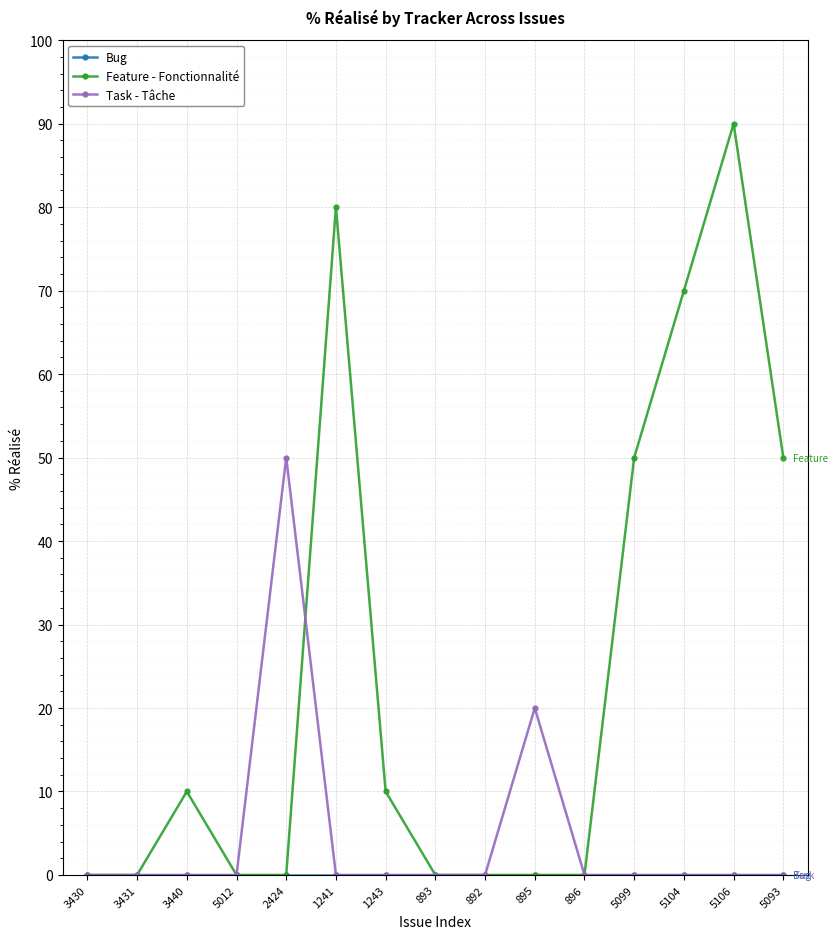

What is the label of the 11th point from the right?

2424